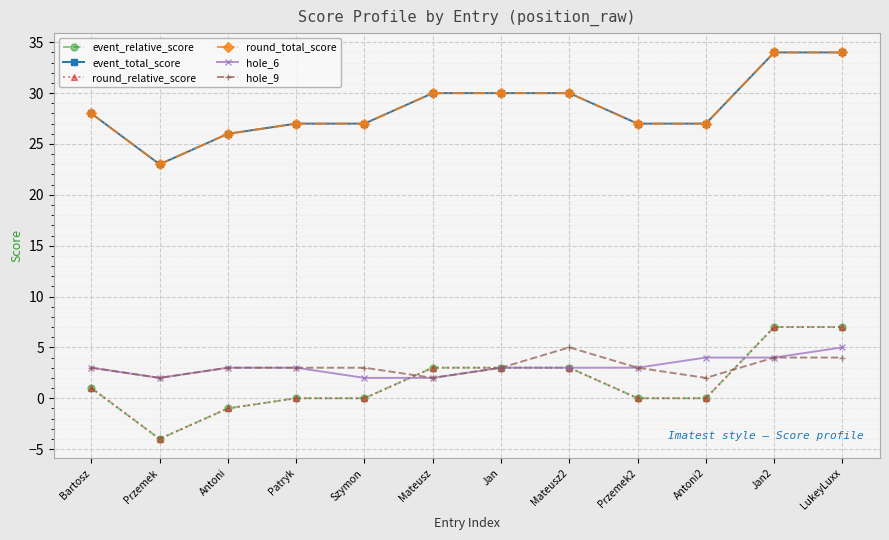

How many lines are shown in the chart?

6